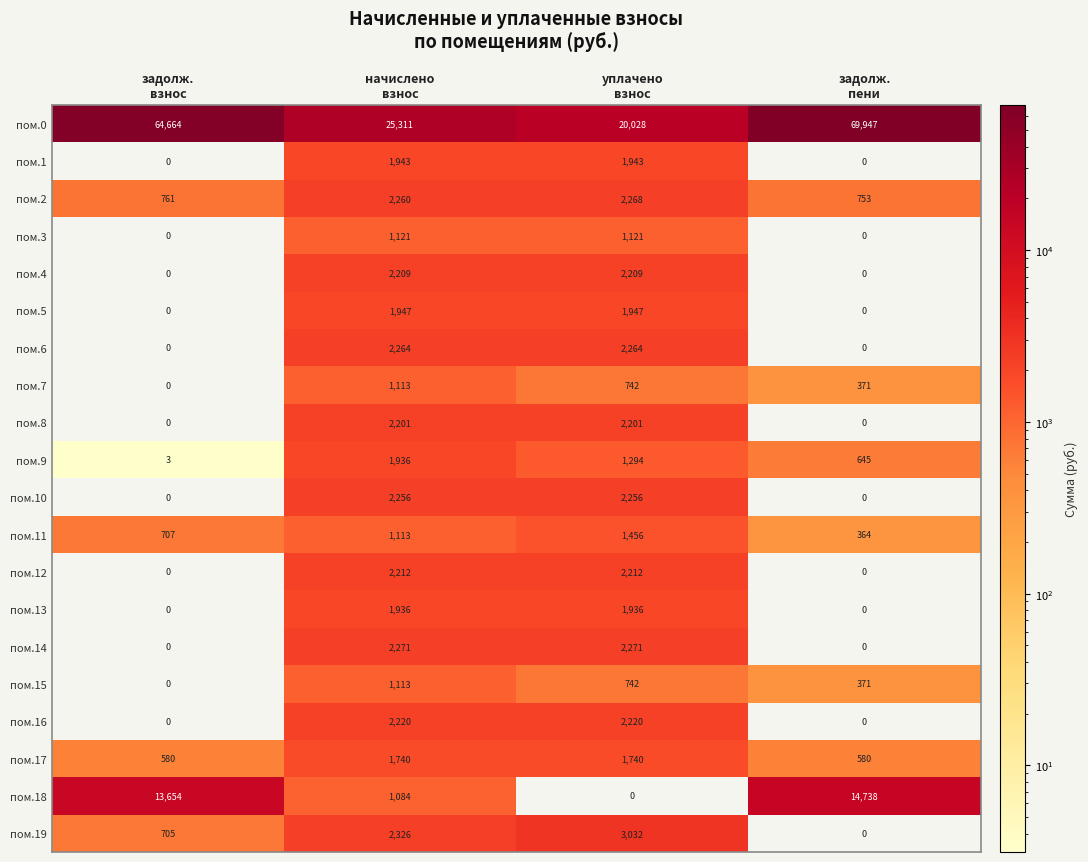

How many values in the пом.10 series are below 2256?

2